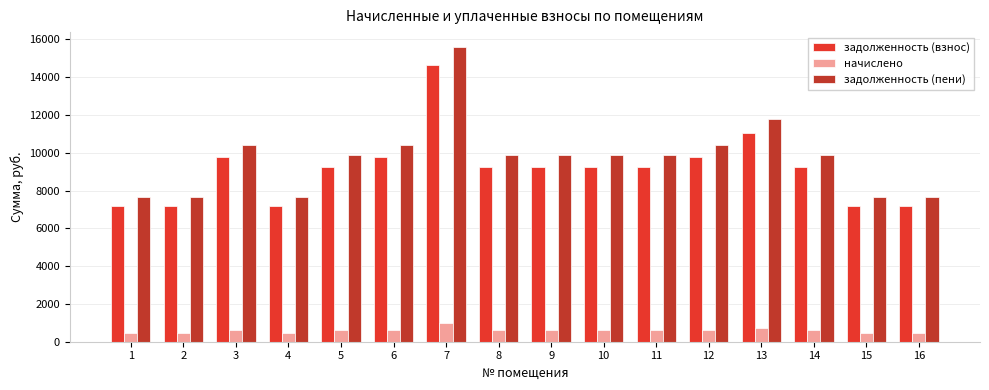

What is the value of the начислено bar at the 12th from the left?

646.4